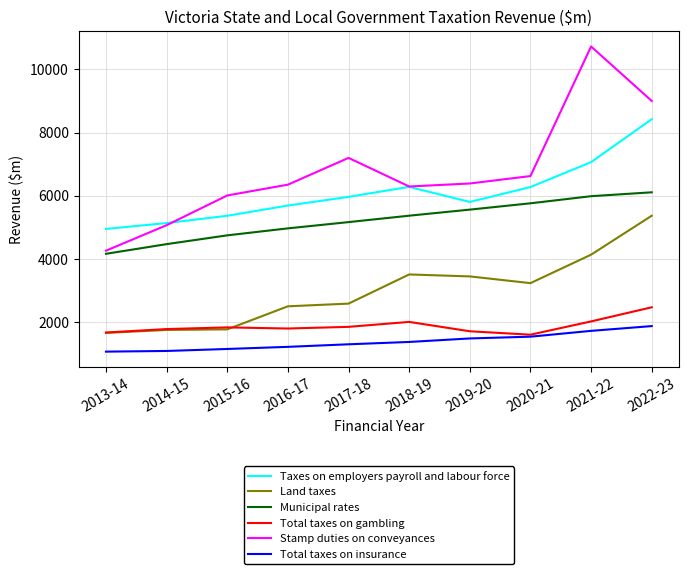

What is the difference between the second highest and minimum values in the Total taxes on gambling series?

420